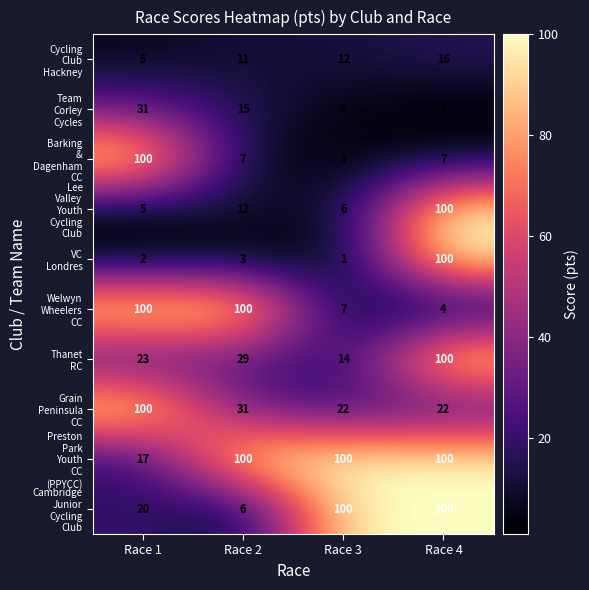

What is the total value across all series at Race 1?

404